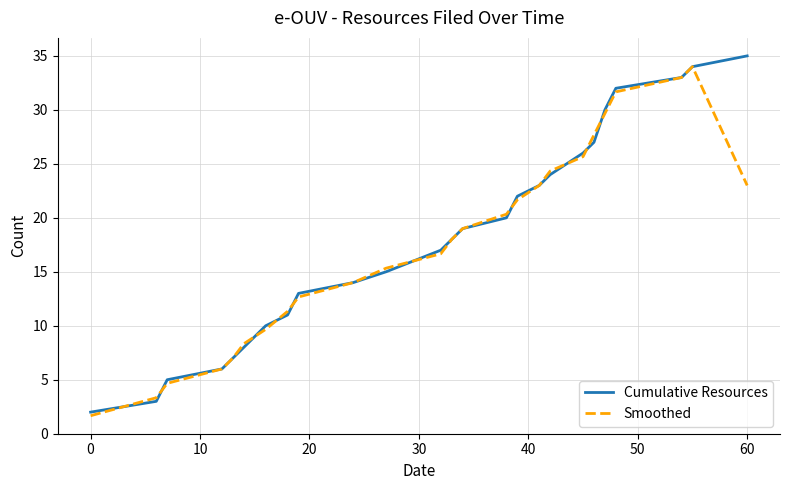

What is the smallest value displayed?

1.7